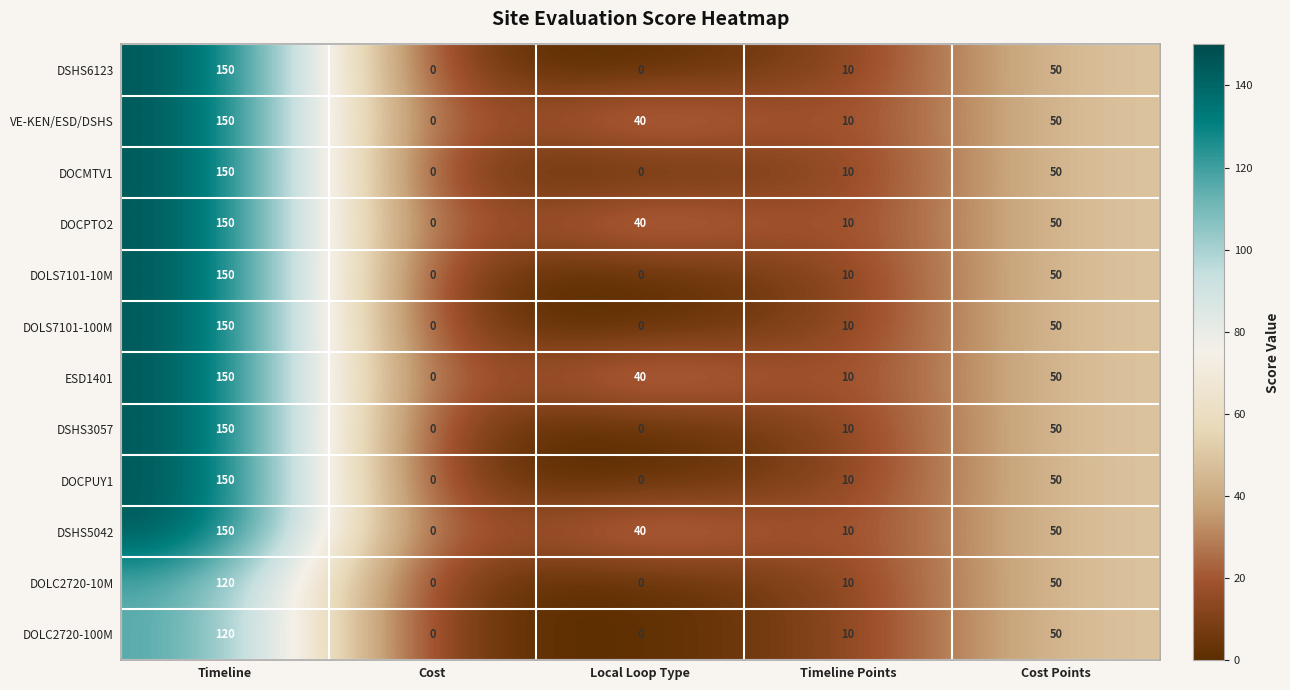

At which label does DOLC2720-100M first exceed 10?

Timeline